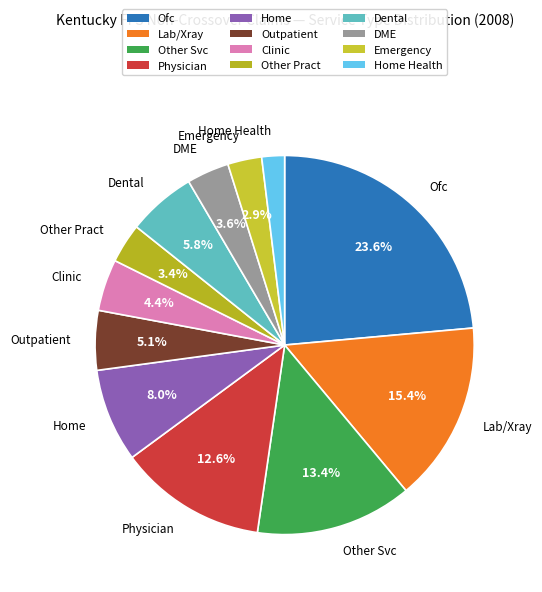

What is the total percentage of Emergency and Dental?

8.7%